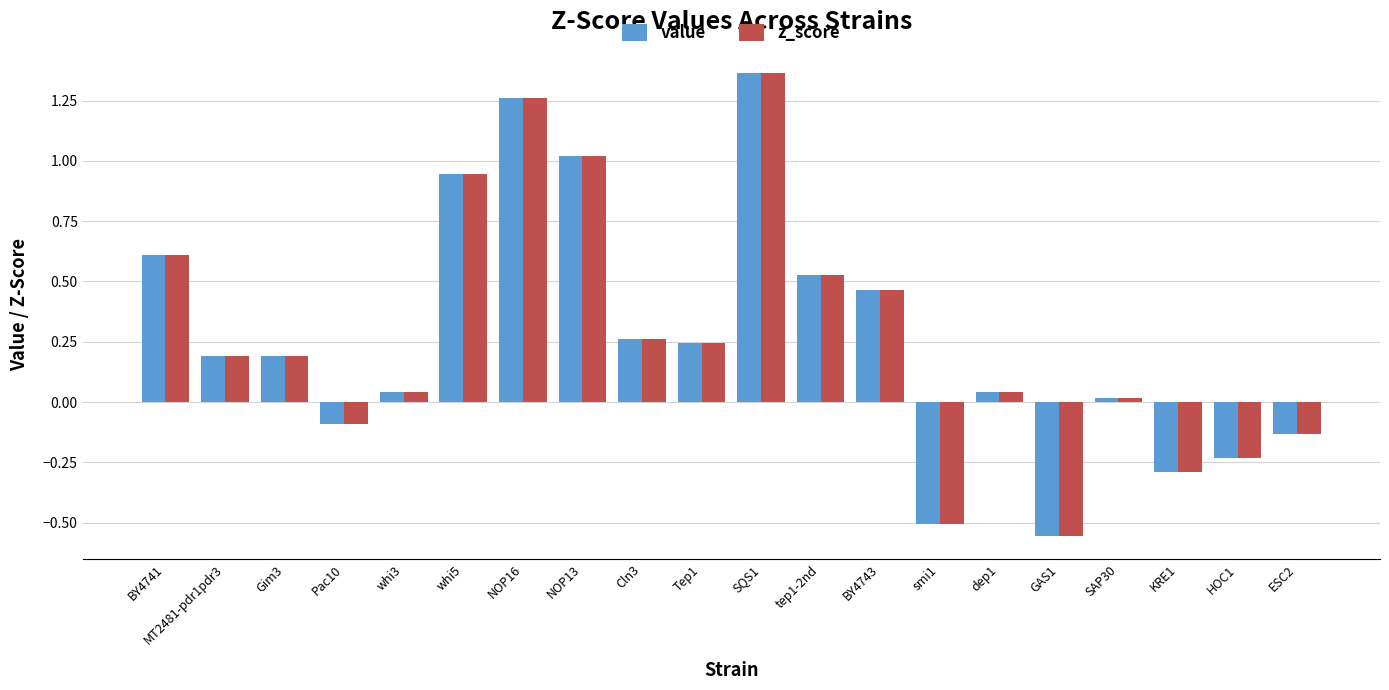

True or false: z_score has a value of 0.3 at tep1-2nd.

False